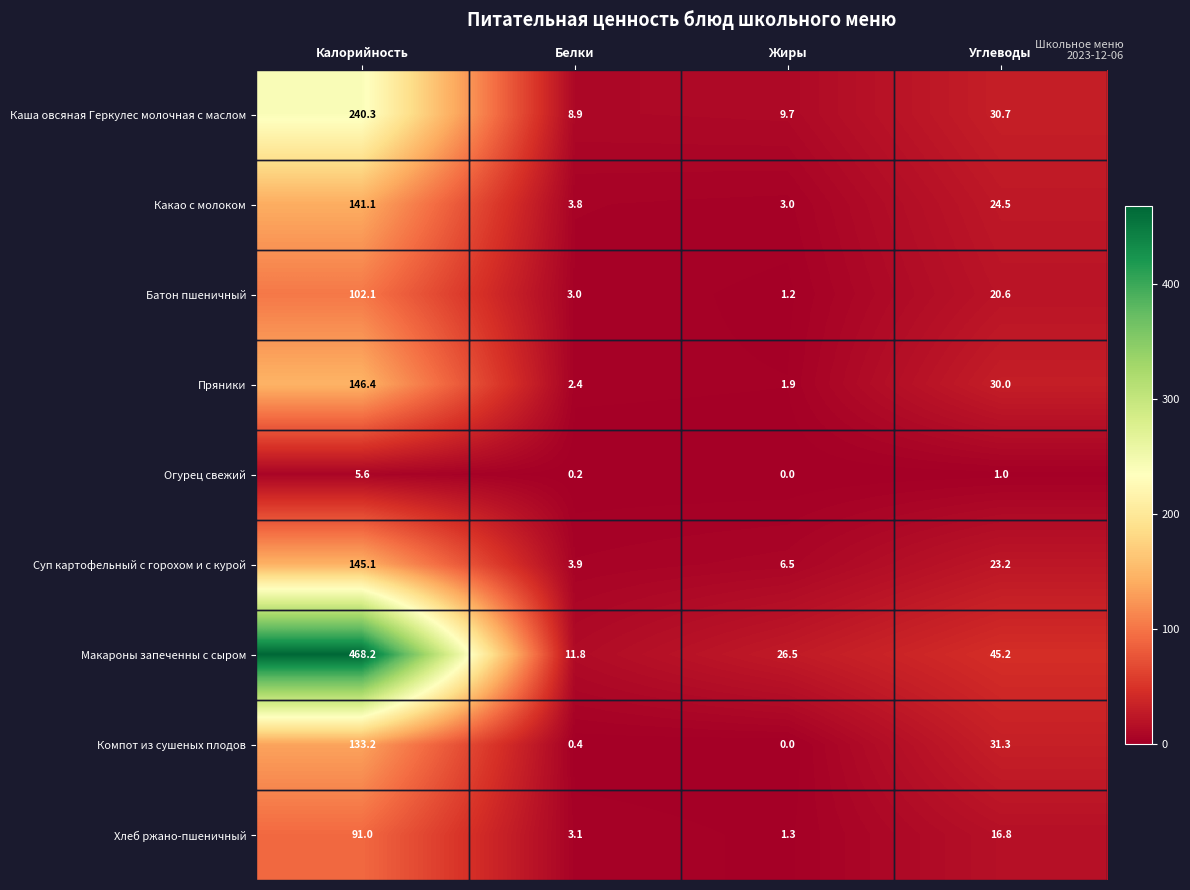

What is the spread (max minus min) of values at Калорийность?

462.6